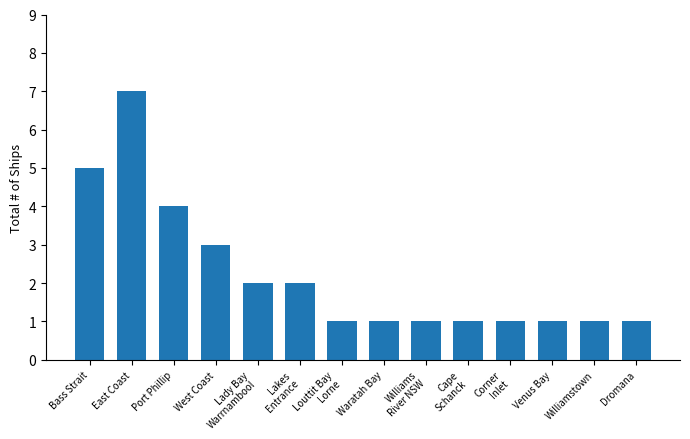

Reading left to right, extract all data points from this chart.

5	7	4	3	2	2	1	1	1	1	1	1	1	1